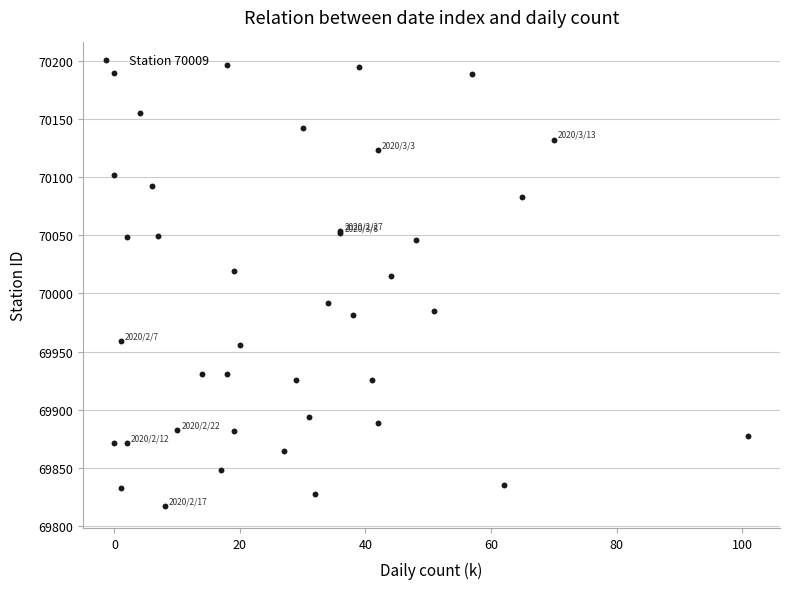

What Y value in the scatter plot is closest to 70007?

70014.7